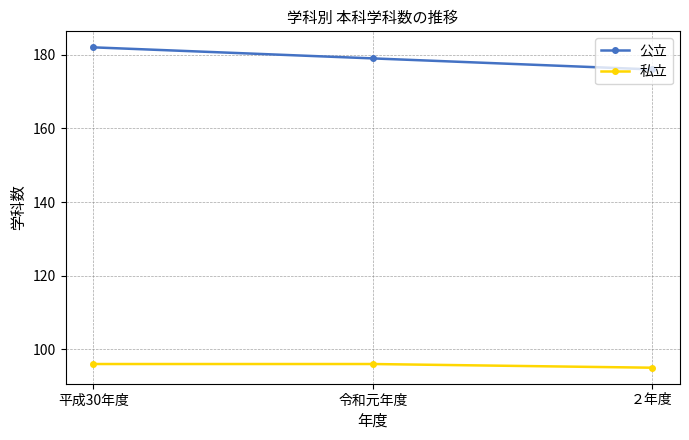

Reading left to right, list all the values displayed in this chart.

公立: 平成30年度=182	令和元年度=179	２年度=176
私立: 平成30年度=96	令和元年度=96	２年度=95